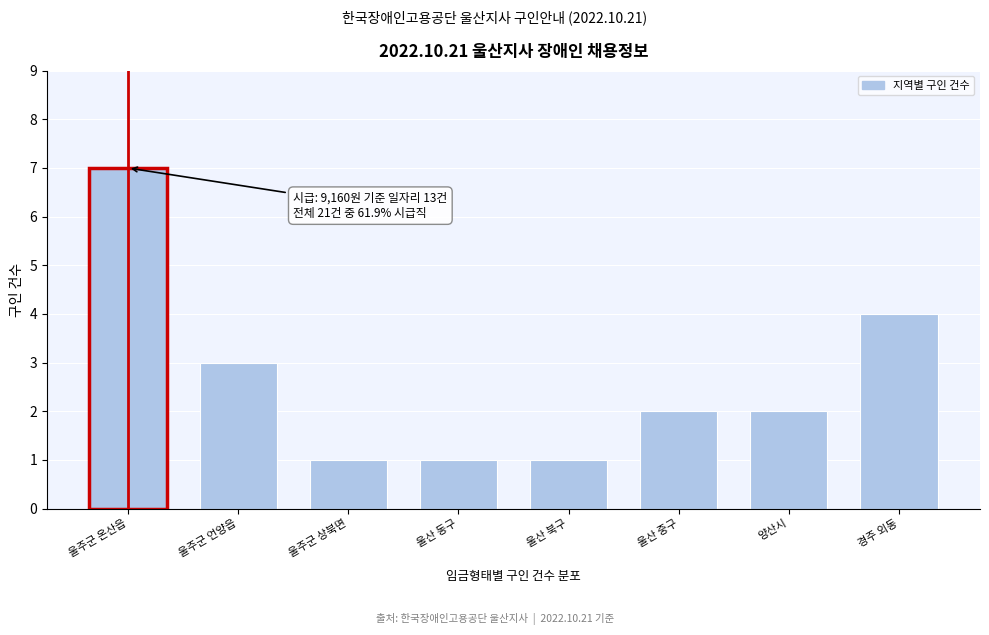

Reading left to right, list all the values displayed in this chart.

울주군 온산읍=7	울주군 언양읍=3	울주군 상북면=1	울산 동구=1	울산 북구=1	울산 중구=2	양산시=2	경주 외동=4